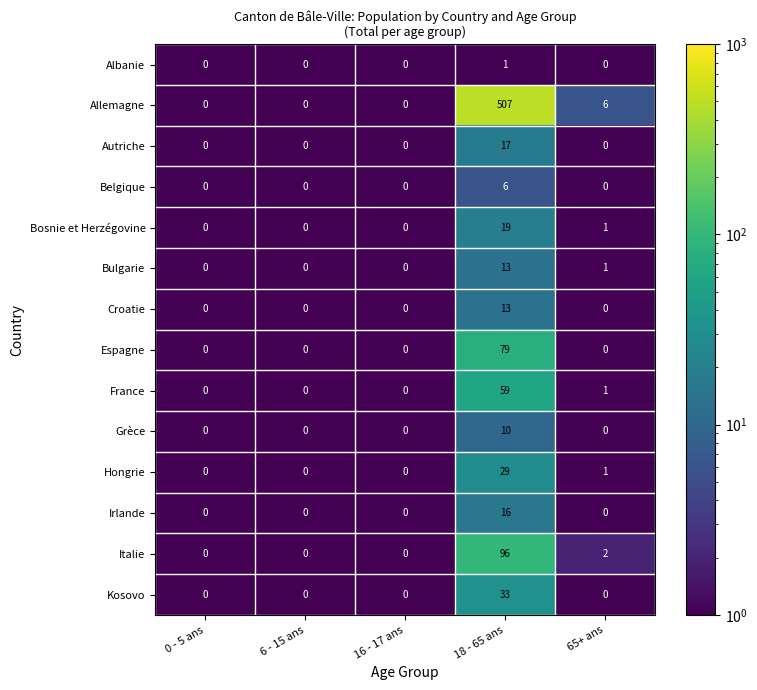

Which series has the largest range (max minus min)?

Allemagne